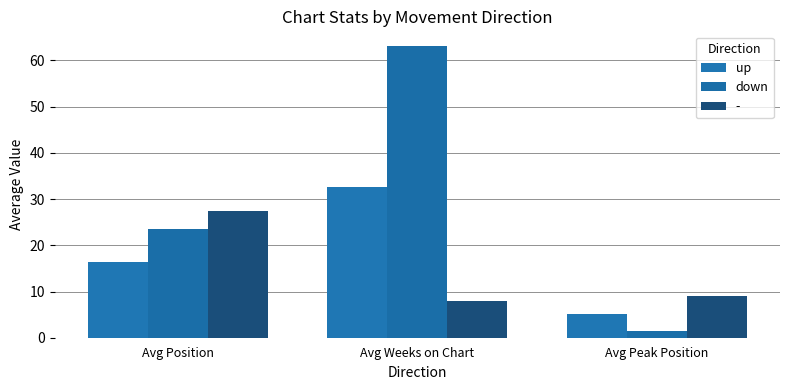

List the labels in order of up value, smallest first.

Avg Peak Position, Avg Position, Avg Weeks on Chart